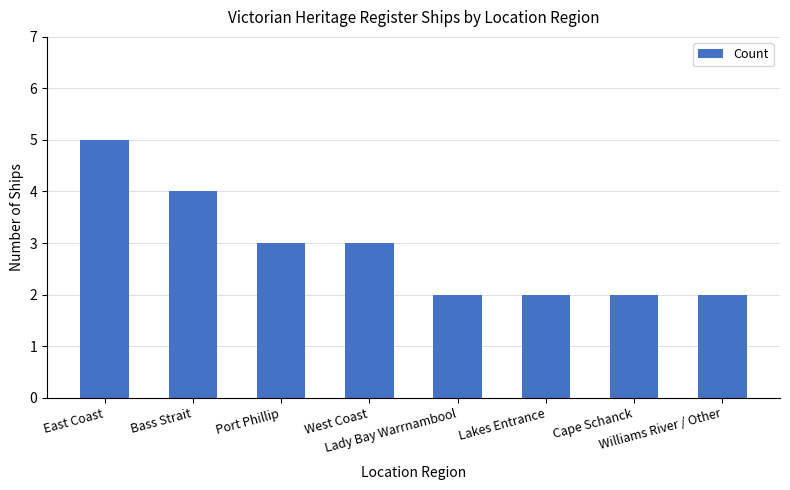

What is the value of the 6th bar from the left?

2